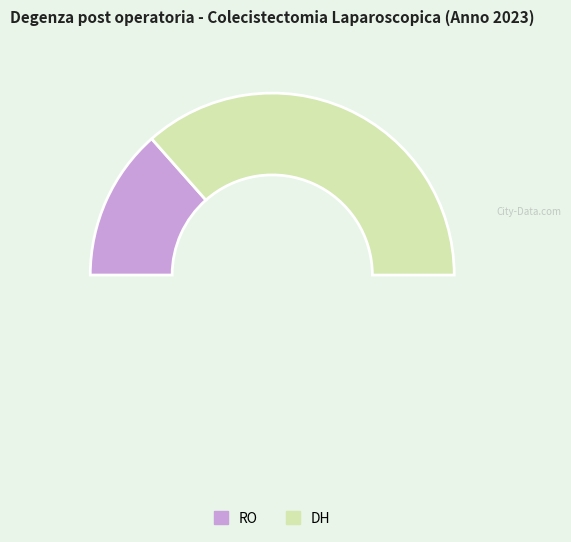

Is there any slice that represents more than half of the pie?

Yes